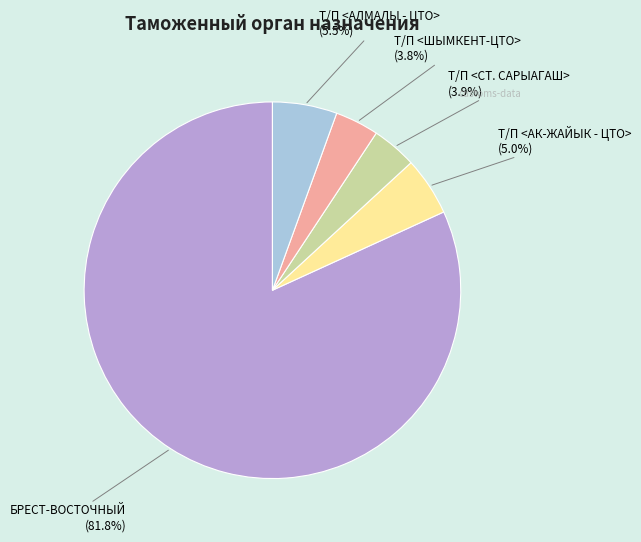

How many slices are in this pie chart?

5